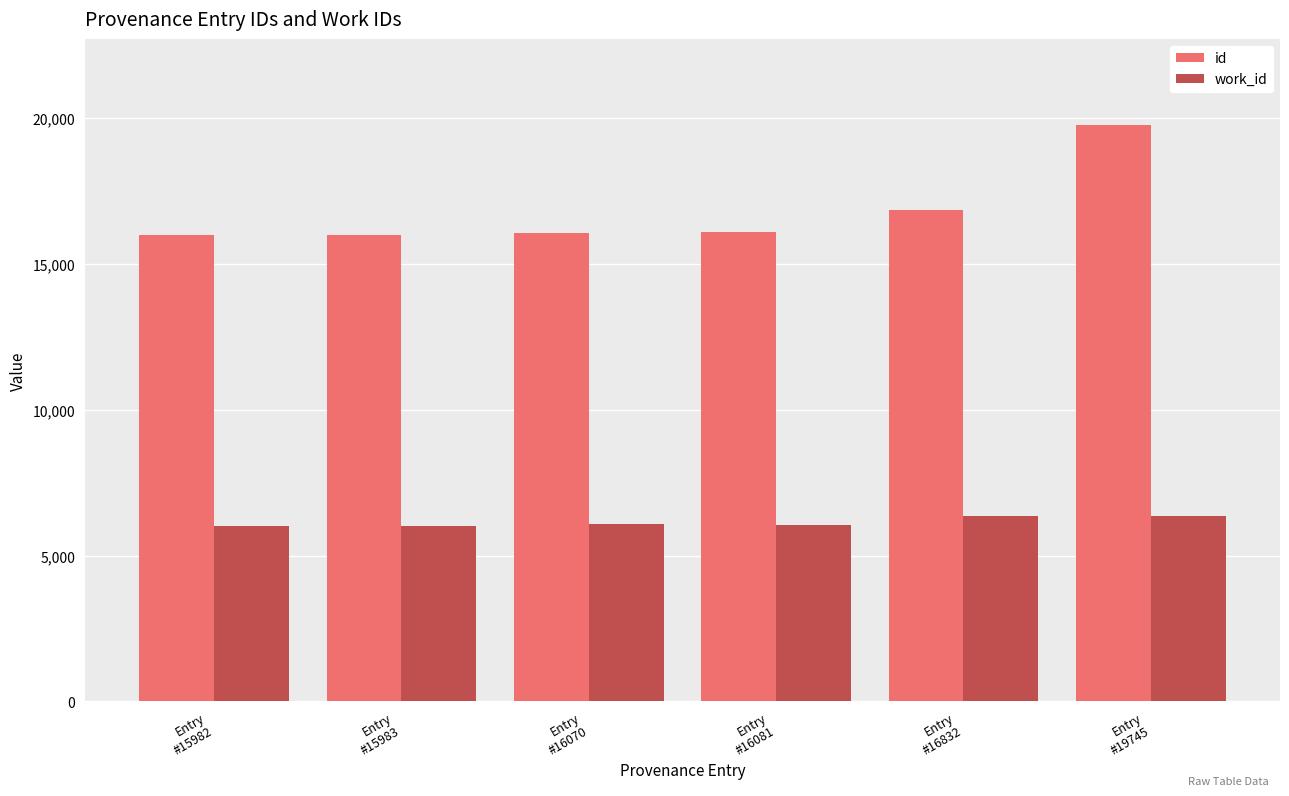

Which series has the widest spread of values?

id